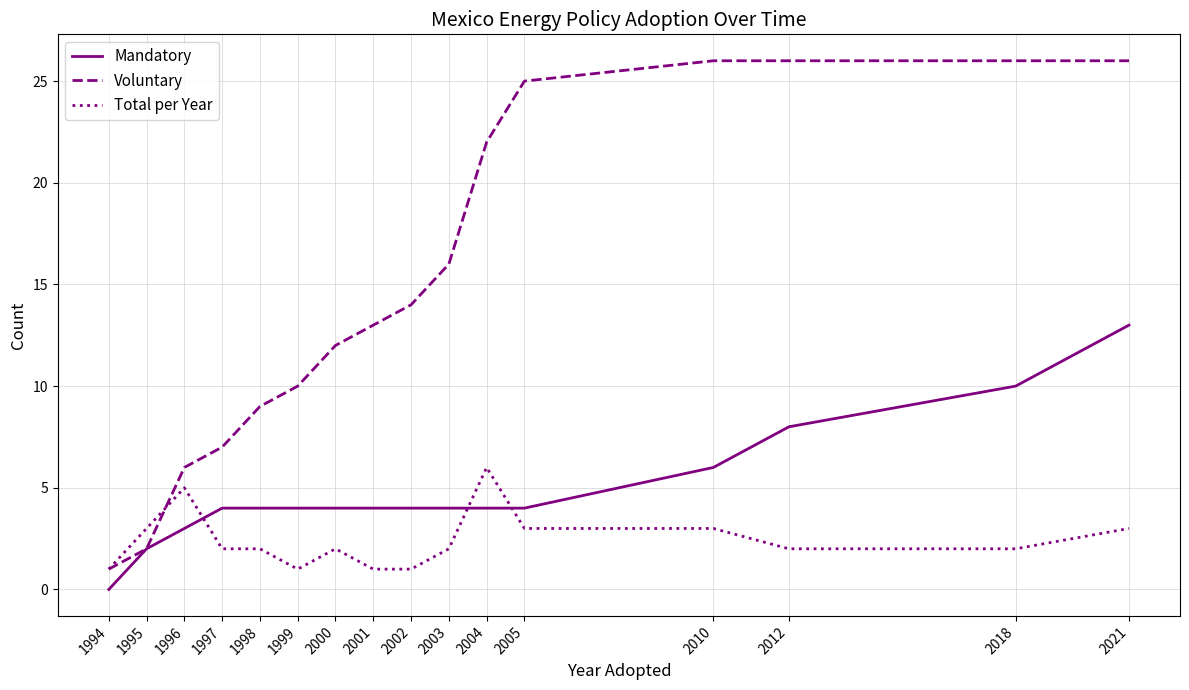

True or false: Mandatory and Total per Year cross at least once.

True